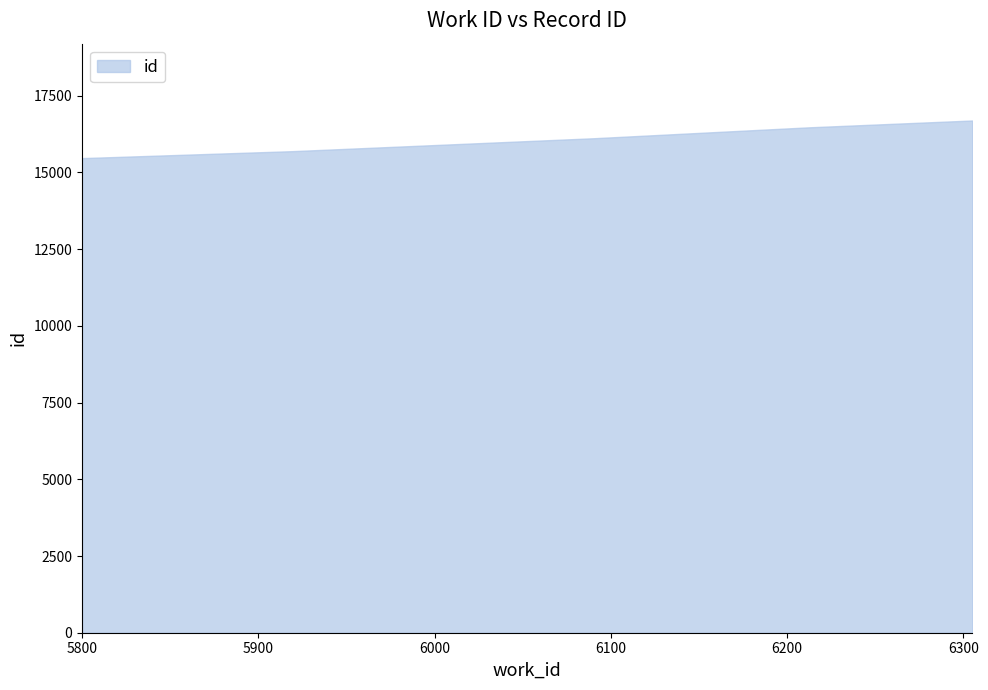

List the labels in order of value, largest first.

6305, 6213, 6090, 5919, 5800